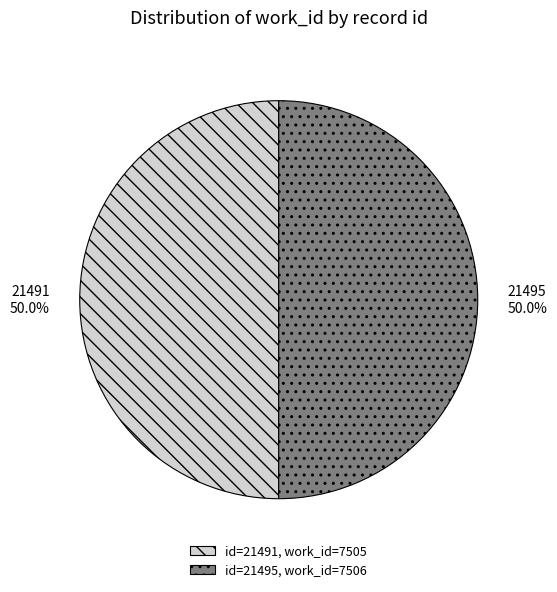

What is the total percentage of 21495 and 21491?

100.0%